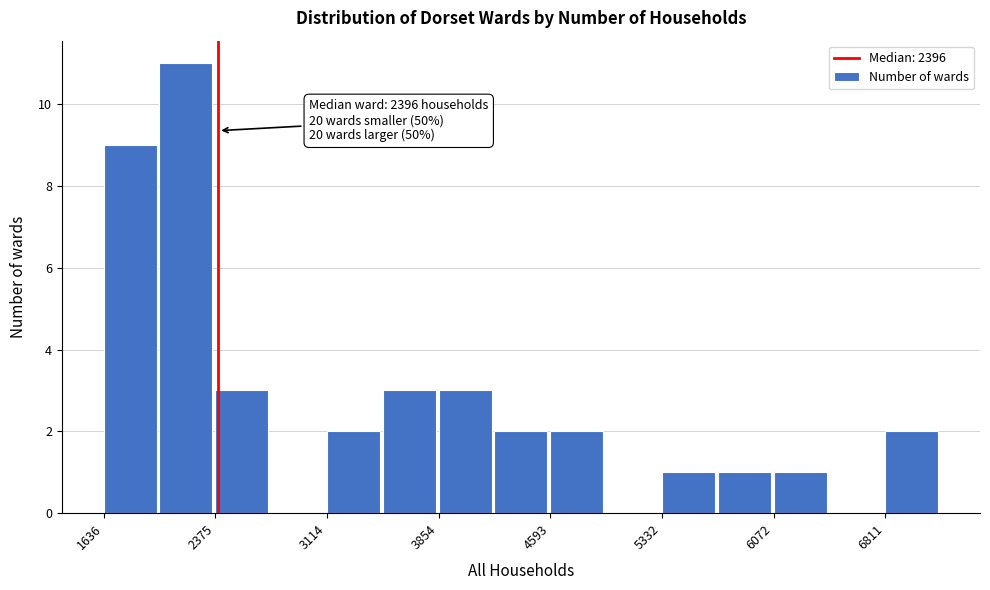

Read against the x-axis, roughly where is the centre of the tallest bar?

2200